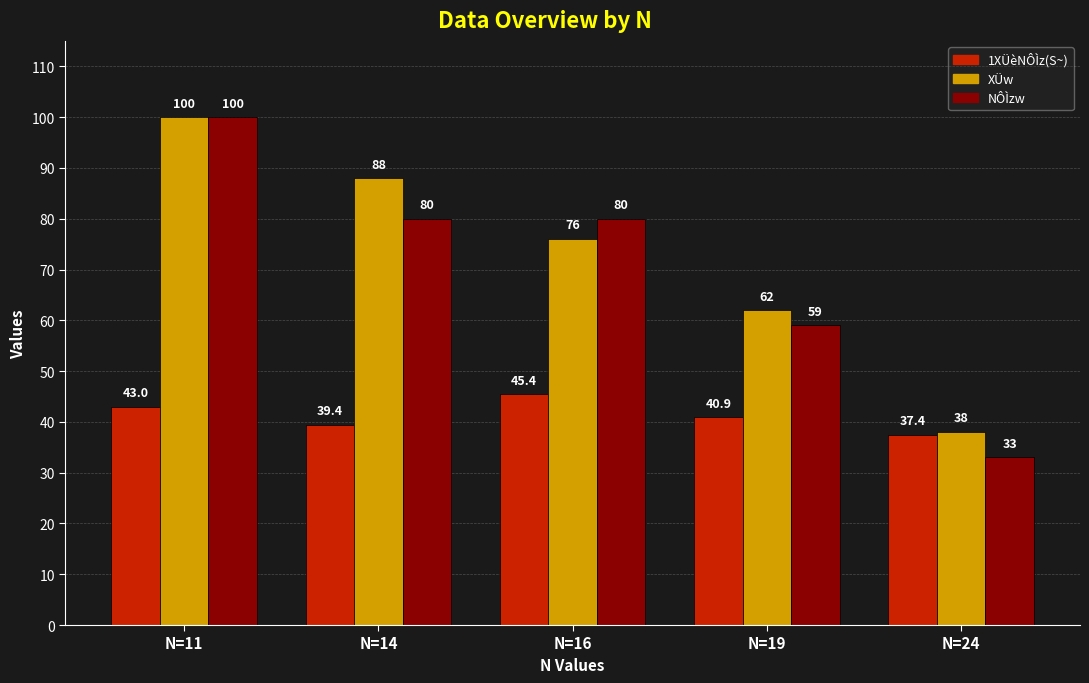

What are all the series names shown in the legend?

1XÜèNÔÌz(S~), XÜw, NÔÌzw